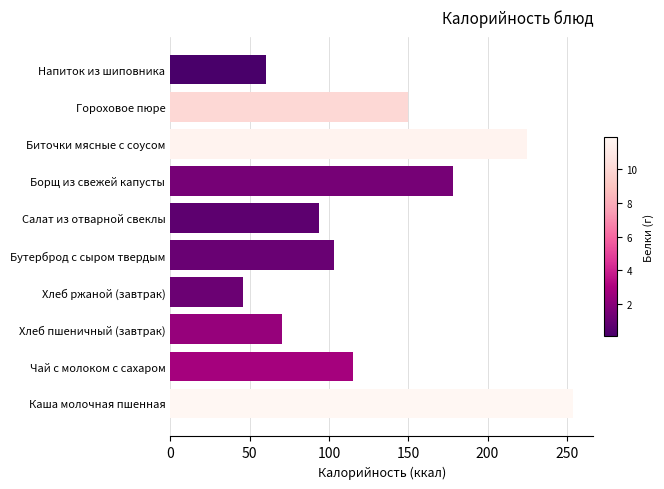

What is the average value?

129.6